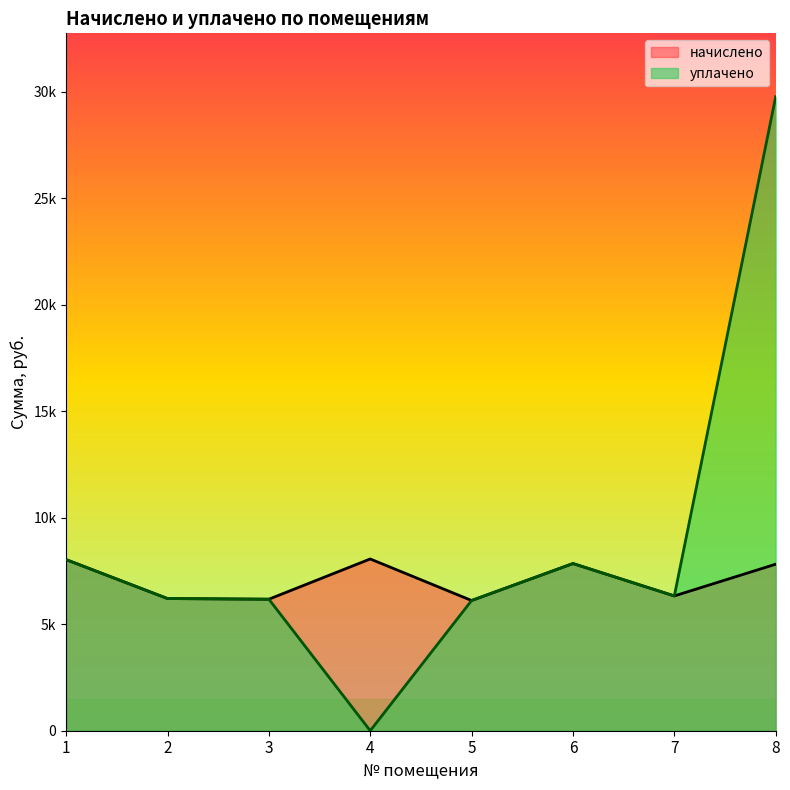

What is the value of the начислено point at the 7th from the left?

6328.3